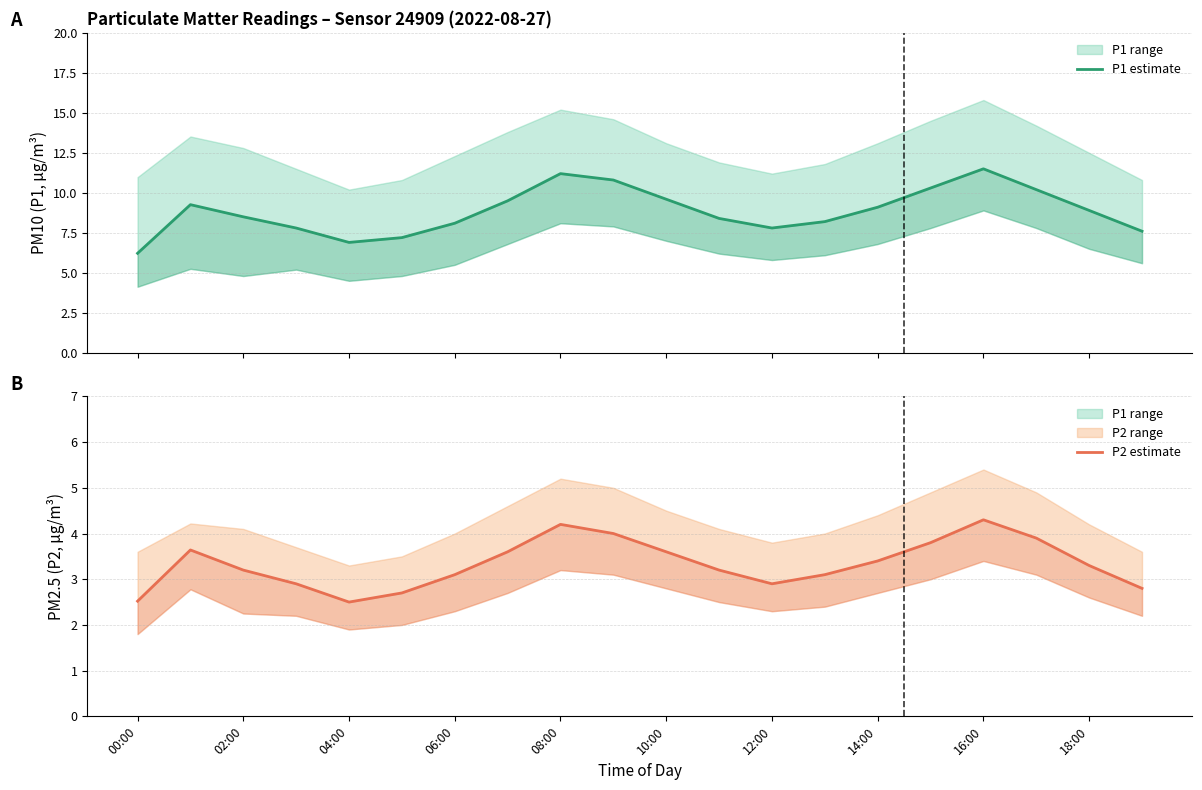

In P1 estimate, how many points are lower than both neighbors (excluding endpoints)?

2